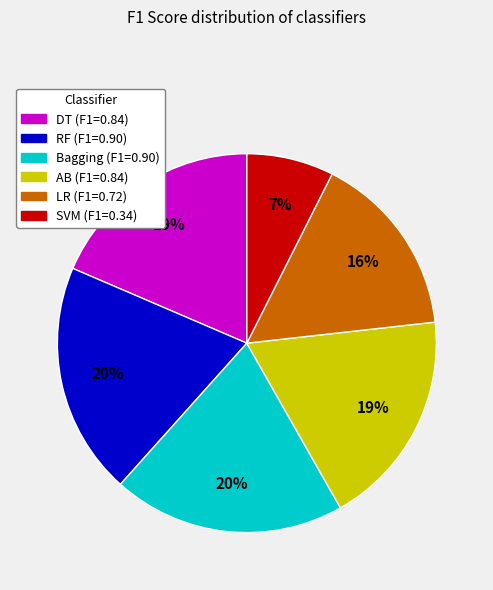

Which category has the smallest portion of the pie?

SVM